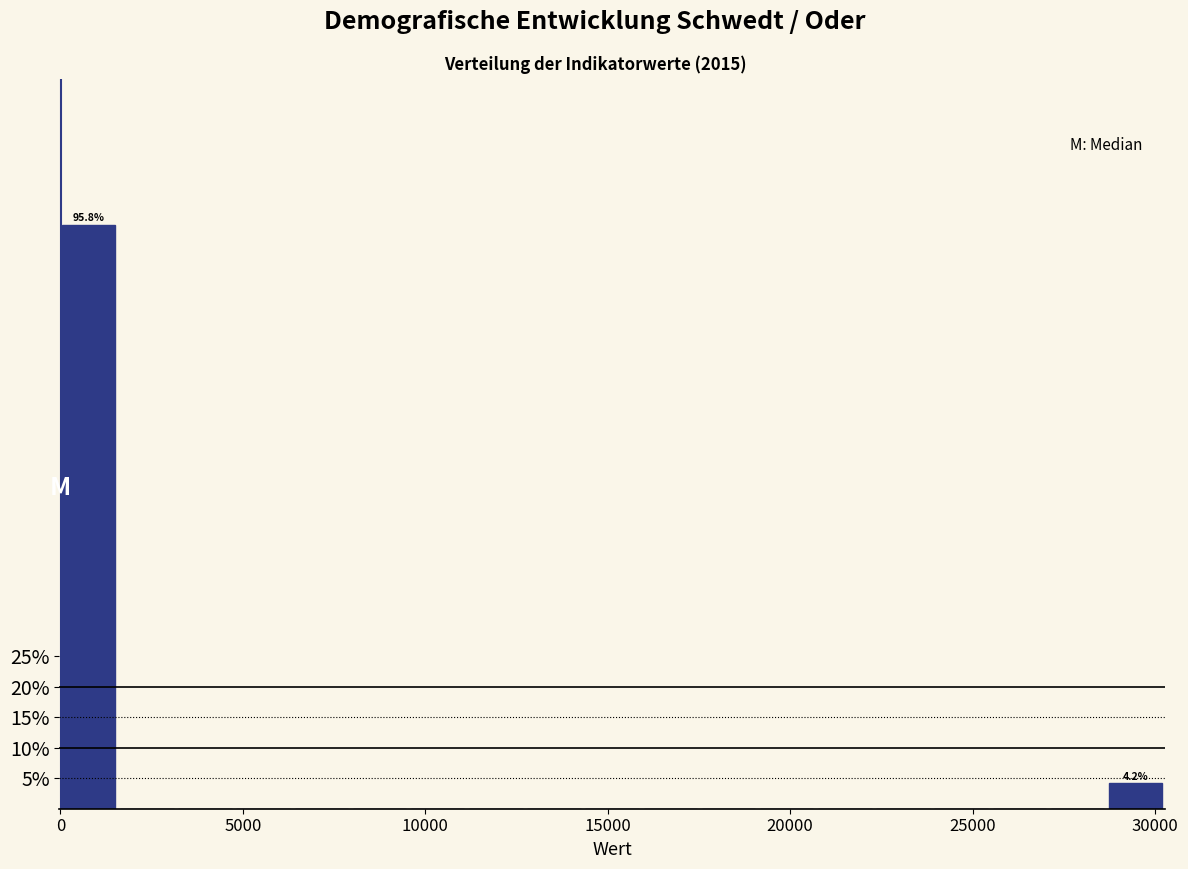

Around what value on the x-axis is the tallest bar? Give the approximate position of its centre, as read against the axis.

1000